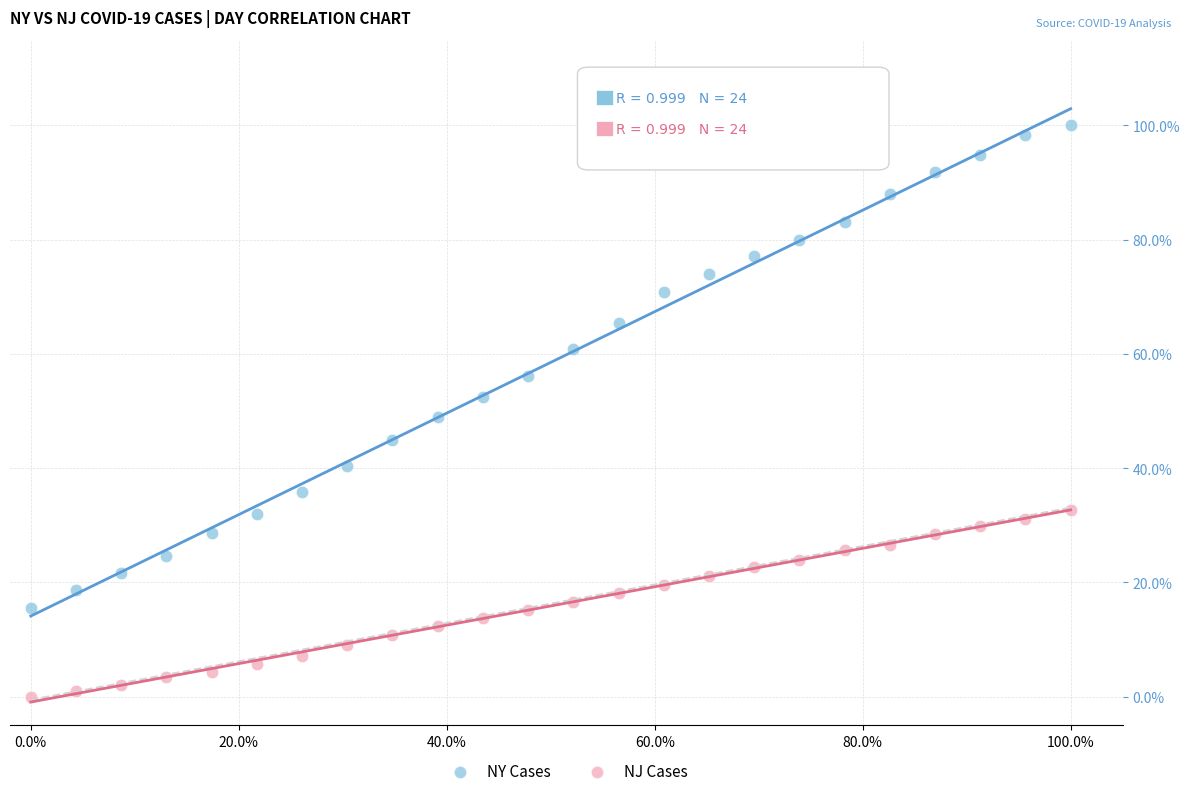

What are all the series names shown in the legend?

NY Cases, NJ Cases